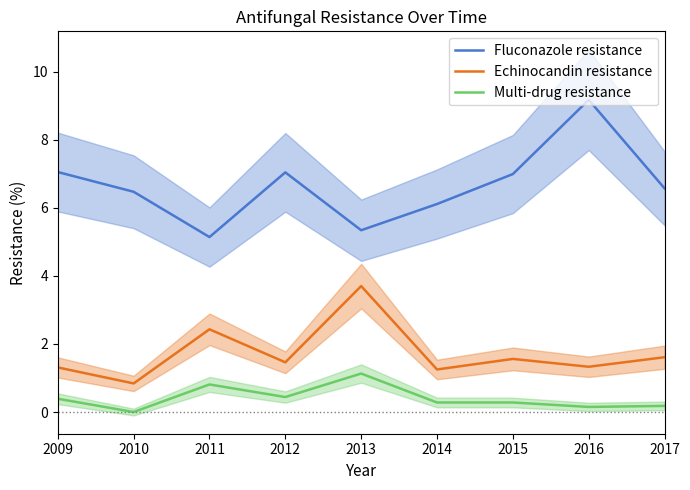

Which category has the highest value in the Echinocandin resistance series?

2013